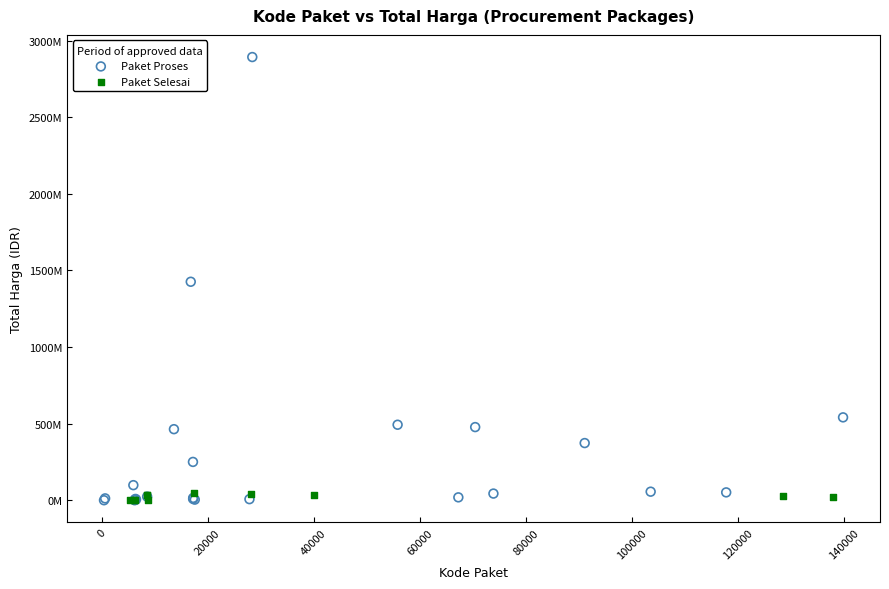

Which series has the largest Y range (max minus min)?

Paket Proses